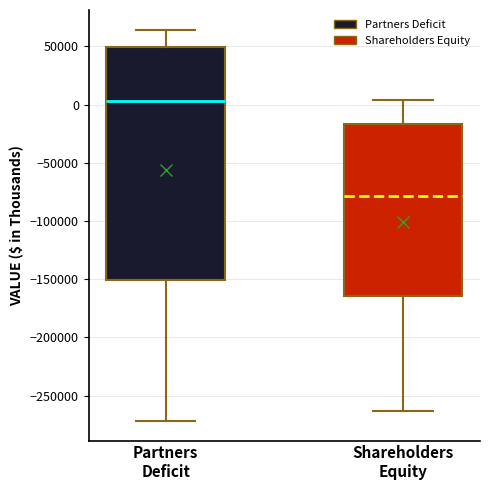

Comparing the boxes themselves (not the whiskers), which one is the tallest?

Partners Deficit